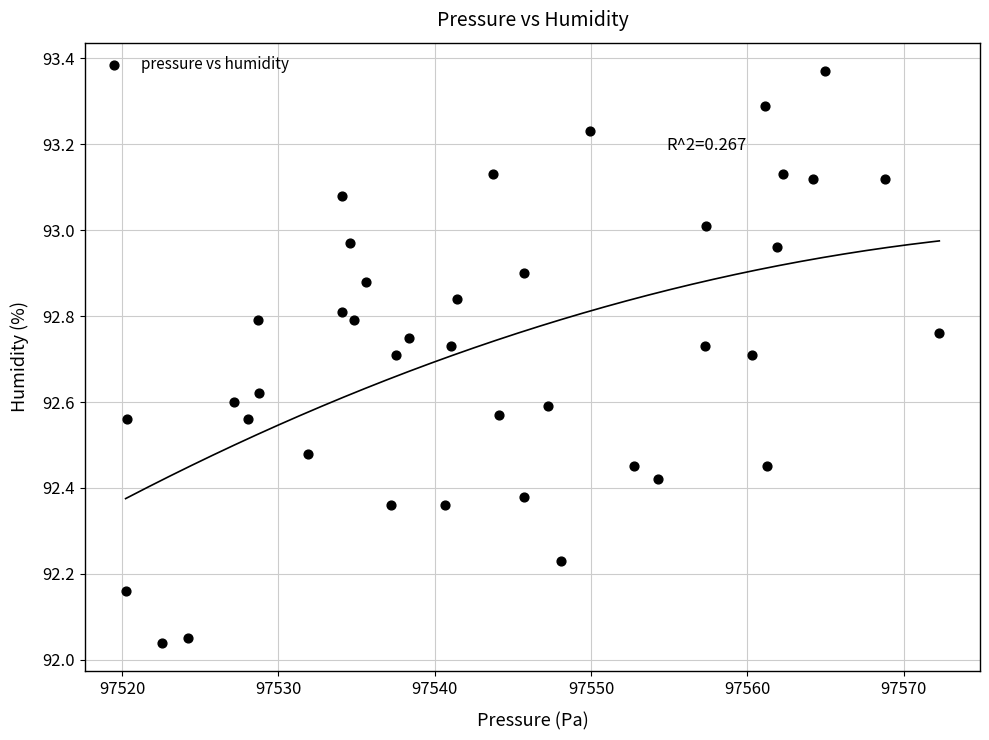

What is the range of X values (max minus min)?

52.1